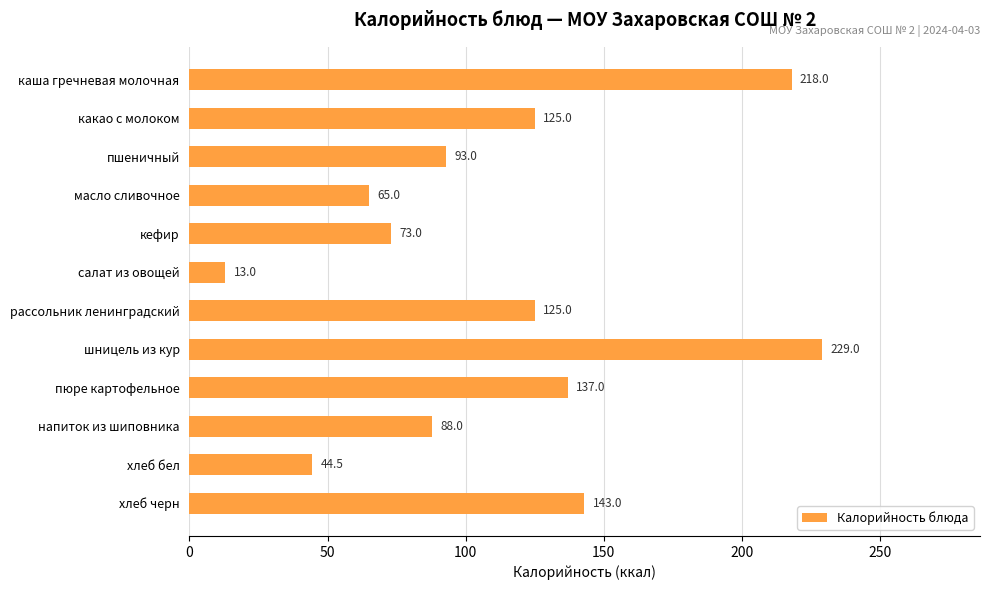

Which label corresponds to the smallest value in the chart?

салат из овощей